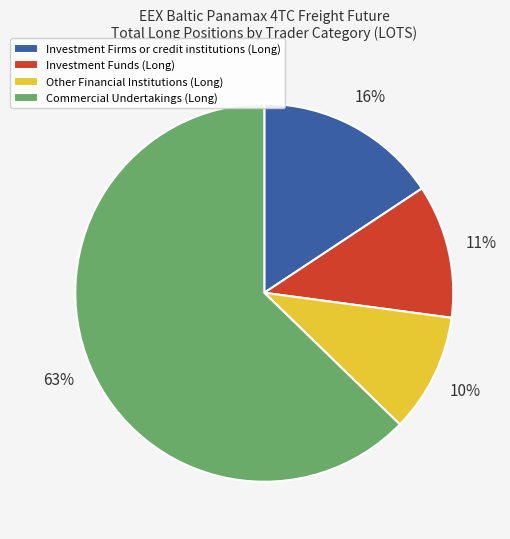

Between Commercial Undertakings (Long) and Investment Funds (Long), which is larger?

Commercial Undertakings (Long)